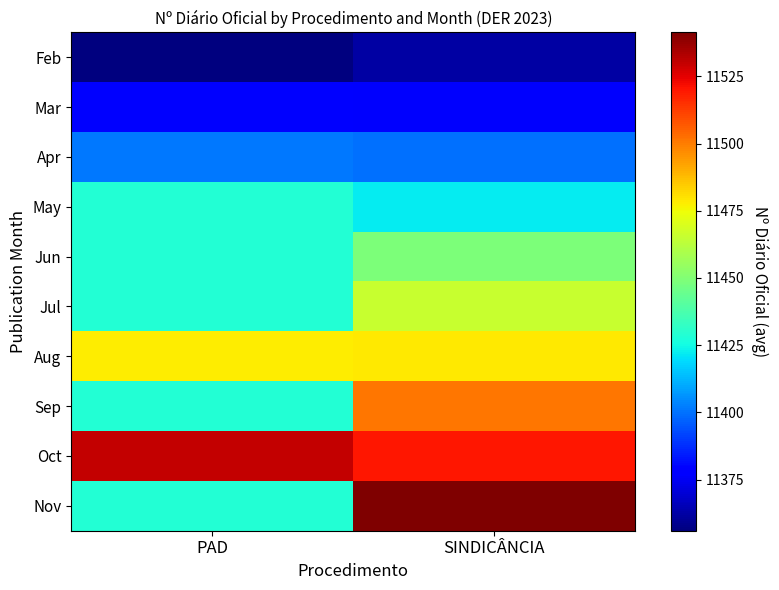

Which category has the lowest value across all series?

PAD